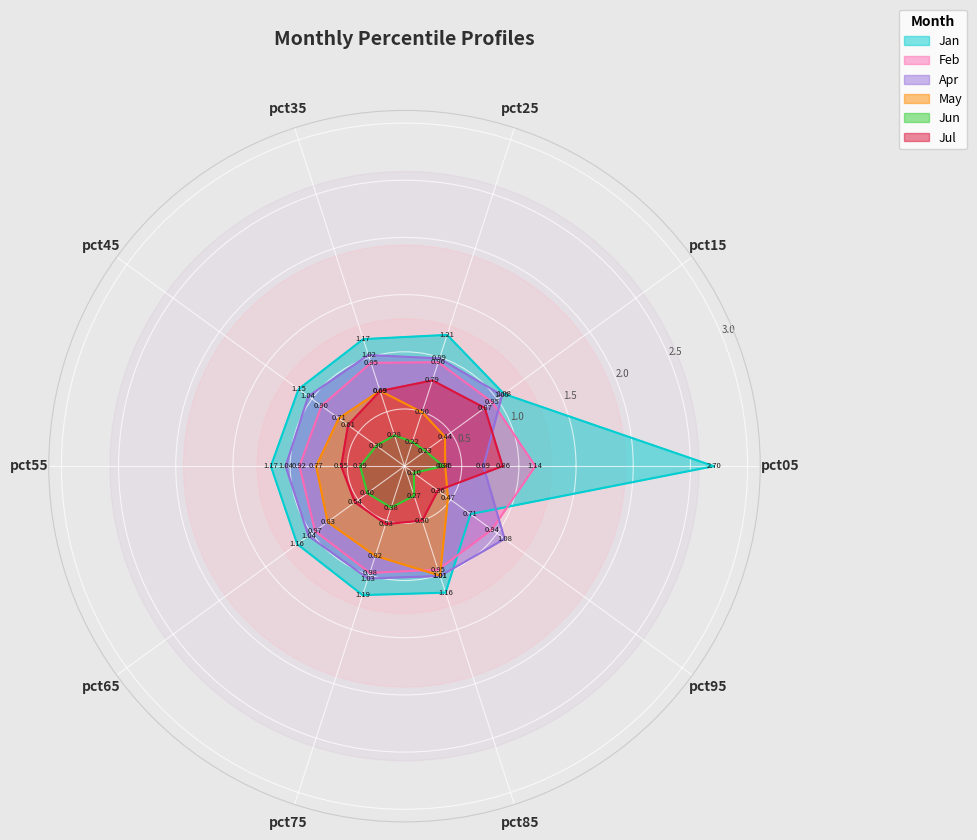

The Jun series shows 0.6 at pct75. True or false?

False